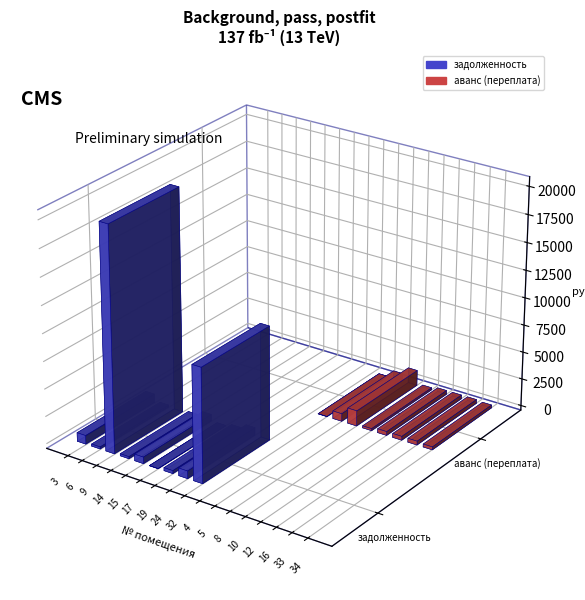

Reading right to left, transcribe all the data shown in this chart.

задолженность: 0.0	0.0	0.0	0.0	0.0	0.0	0.0	0.0	10381.1	691.5	271.5	1.1	600.6	189.0	20436.5	186.0	791.5
аванс (переплата): 270.3	351.4	351.4	350.9	186.6	1407.7	700.0	5.4	0.0	0.0	0.0	0.0	0.0	0.0	0.0	0.0	0.0